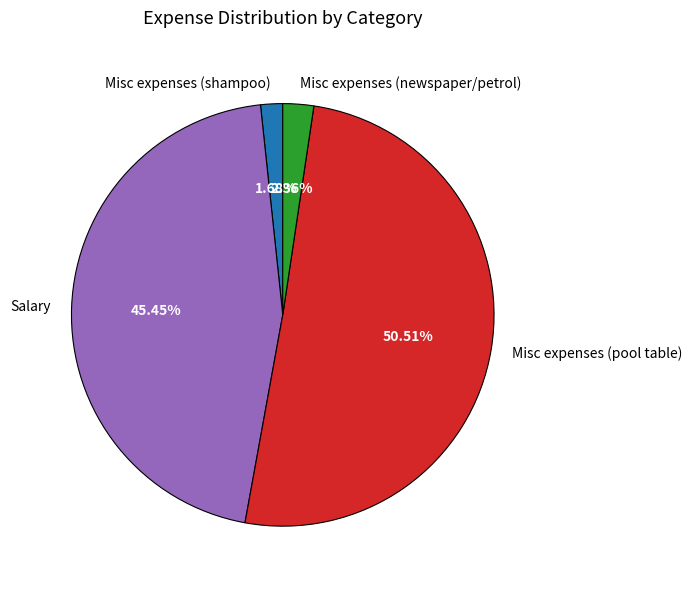

How many segments does this pie chart have?

4